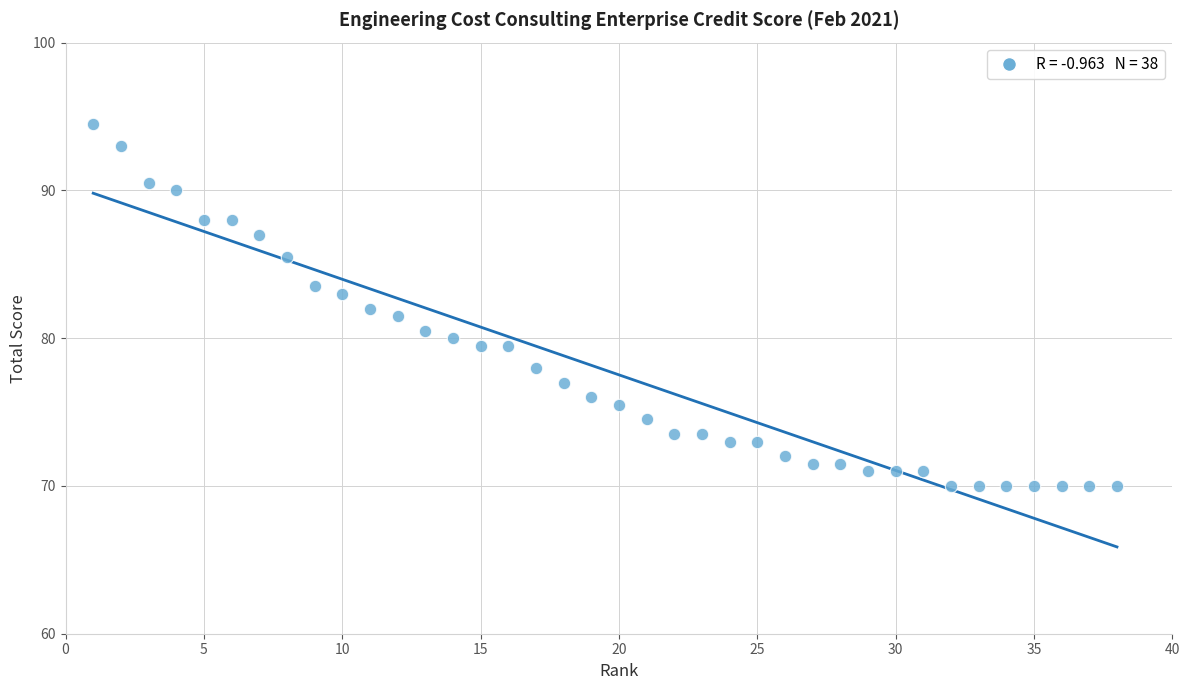

What is the range of X values (max minus min)?

37.0